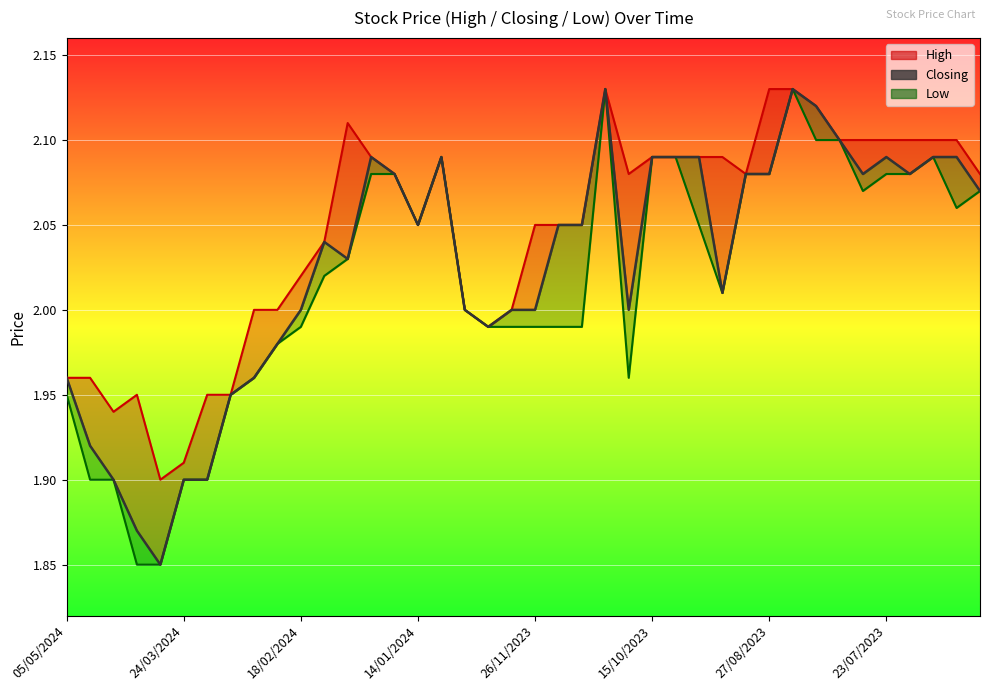

Reading left to right, what are all the values shown in this chart?

2.0	1.9	1.9	1.9	1.9	1.9	1.9	1.9	2.0	2.0	2.0	2.0	2.0	2.1	2.1	2.0	2.1	2.0	2.0	2.0	2.0	2.0	2.0	2.1	2.0	2.1	2.1	2.1	2.0	2.1	2.1	2.1	2.1	2.1	2.1	2.1	2.1	2.1	2.1	2.1